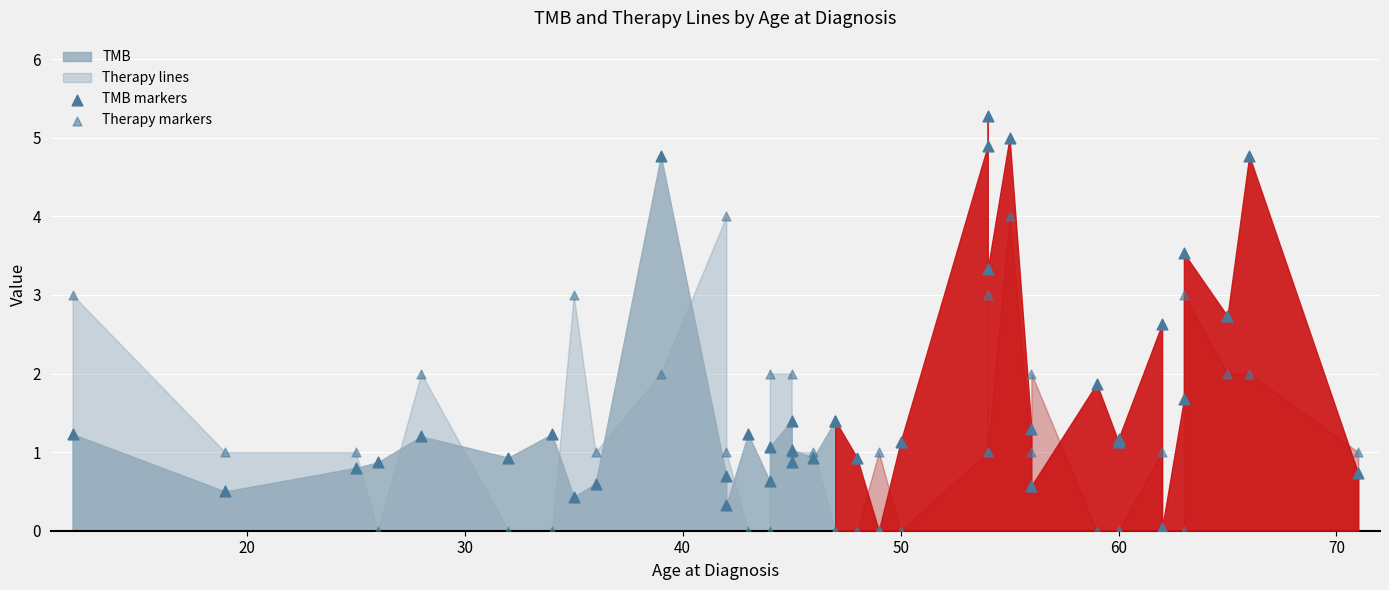

Which series has the largest Y range (max minus min)?

TMB markers